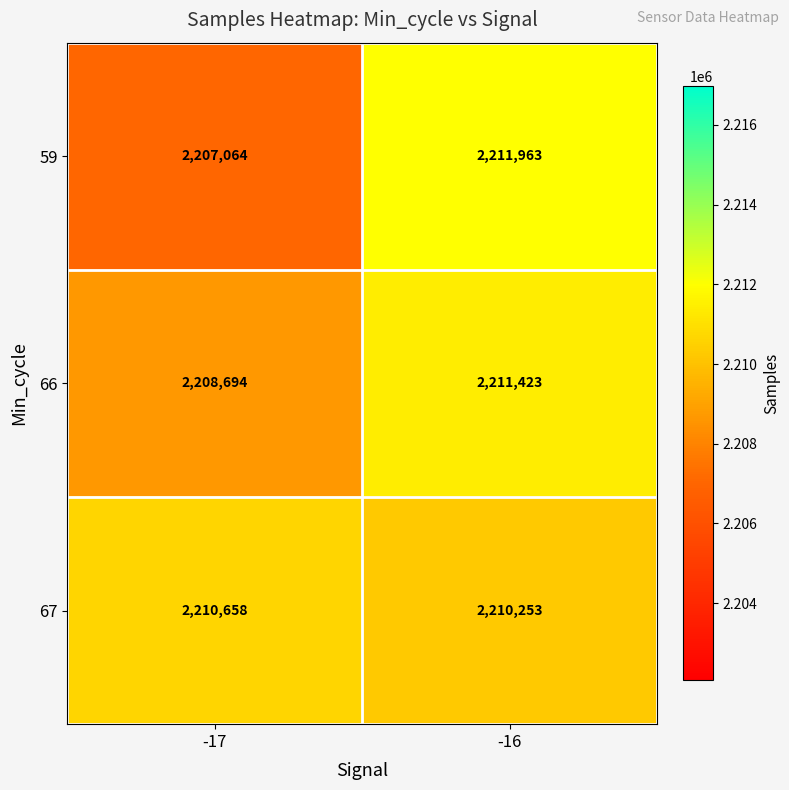

At -17, list the series in order from largest to smallest.

67, 66, 59